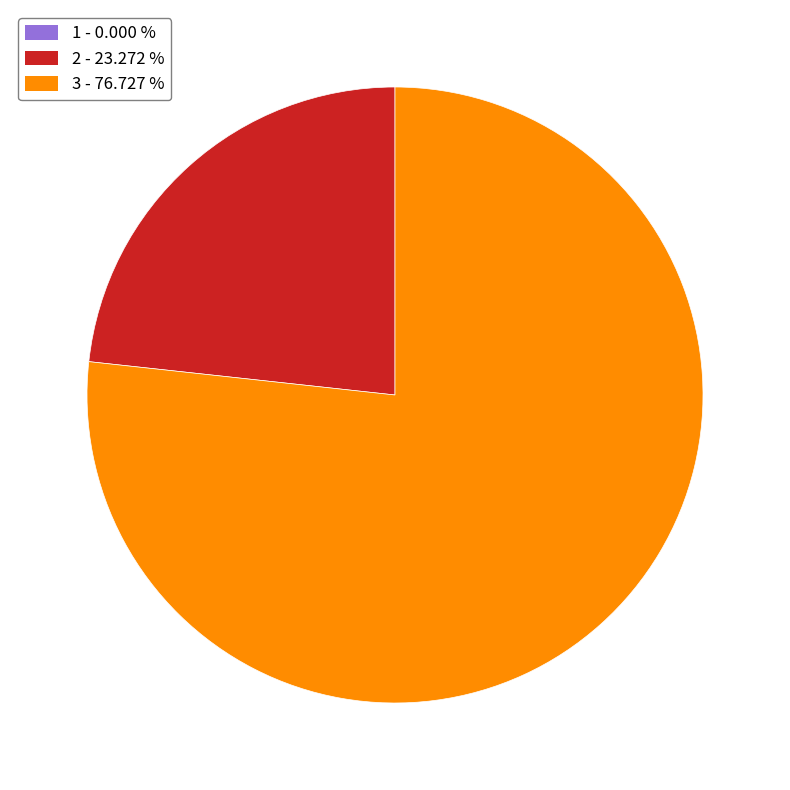

Does any single category account for the majority?

Yes